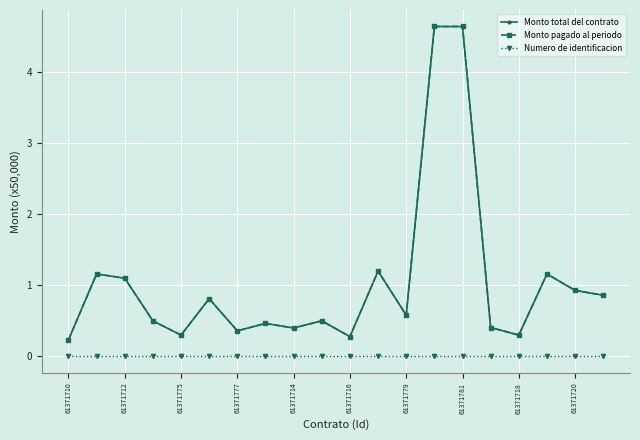

Rank the categories by Monto total del contrato value from highest to lowest.

13, 14, 11, 61371712, 17, 61371775, 18, 19, 61371716, 12, 61371777, 61371720, 61371781, 15, 61371718, 61371779, 61371714, 16, 10, 61371710